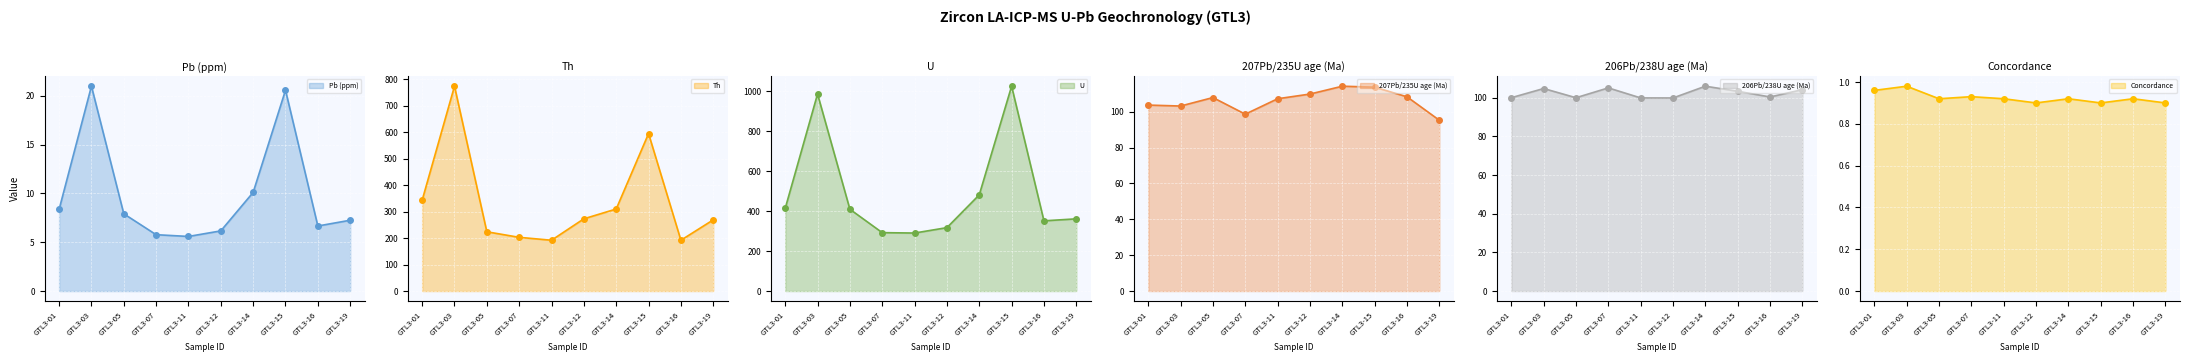

At GTL3-16, list the series in order from smallest to largest.

Concordance, Pb (ppm), 206Pb/238U age (Ma), 207Pb/235U age (Ma), Th, U